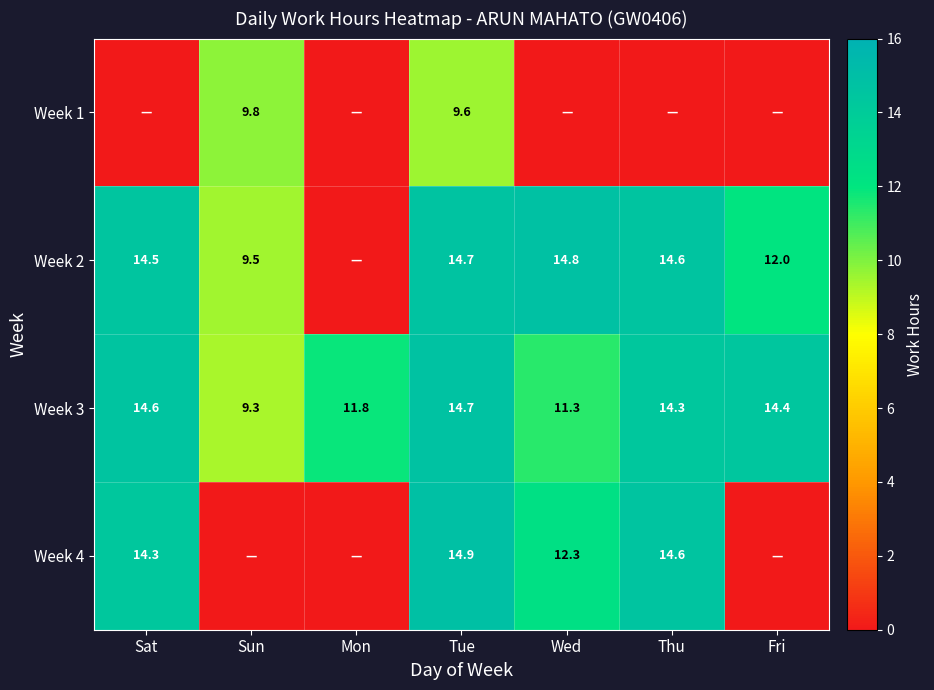

What is the difference between the Week 4 values at Thu and Tue?

0.3